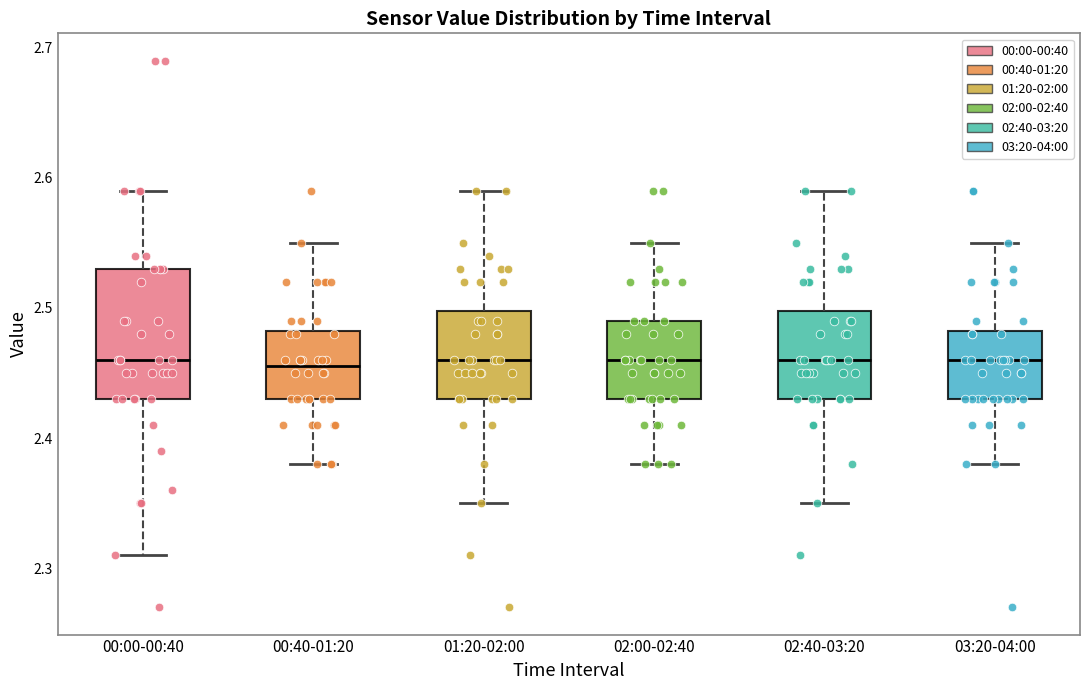

Reading left to right, read every box against the y-axis: the position of its median line, the range the box covers, and the ends of its whiskers. The values are not printed on the chart, so give them approximately, as read against the axis.

00:00-00:40: median 2.46, box 2.43 to 2.53, whiskers 2.31 to 2.59
00:40-01:20: median 2.46, box 2.43 to 2.48, whiskers 2.38 to 2.55
01:20-02:00: median 2.46, box 2.43 to 2.50, whiskers 2.35 to 2.59
02:00-02:40: median 2.46, box 2.43 to 2.49, whiskers 2.38 to 2.55
02:40-03:20: median 2.46, box 2.43 to 2.50, whiskers 2.35 to 2.59
03:20-04:00: median 2.46, box 2.43 to 2.48, whiskers 2.38 to 2.55